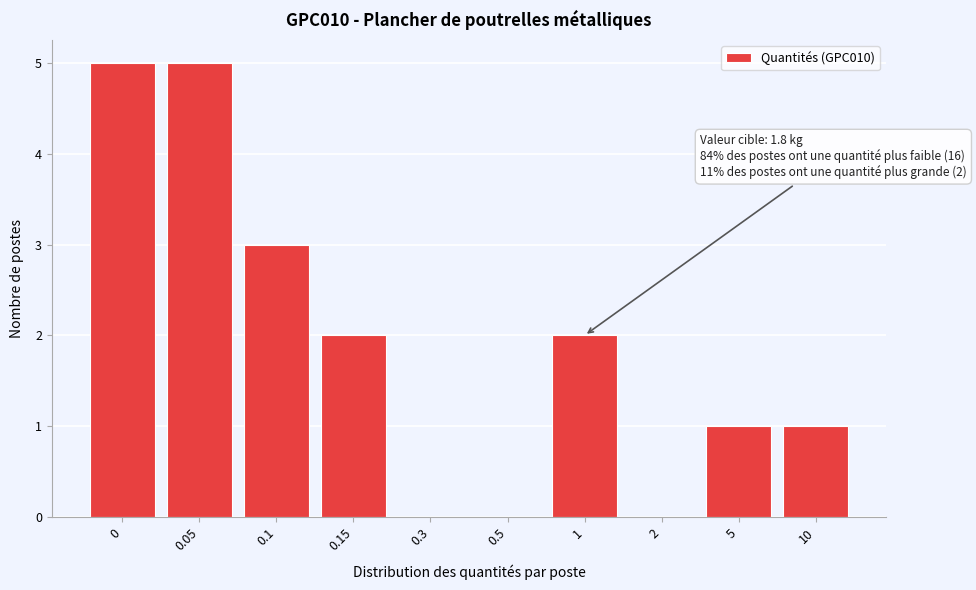

Reading left to right, extract all data points from this chart.

0=5	0.05=5	0.1=3	0.15=2	0.3=0	0.5=0	1=2	2=0	5=1	10=1